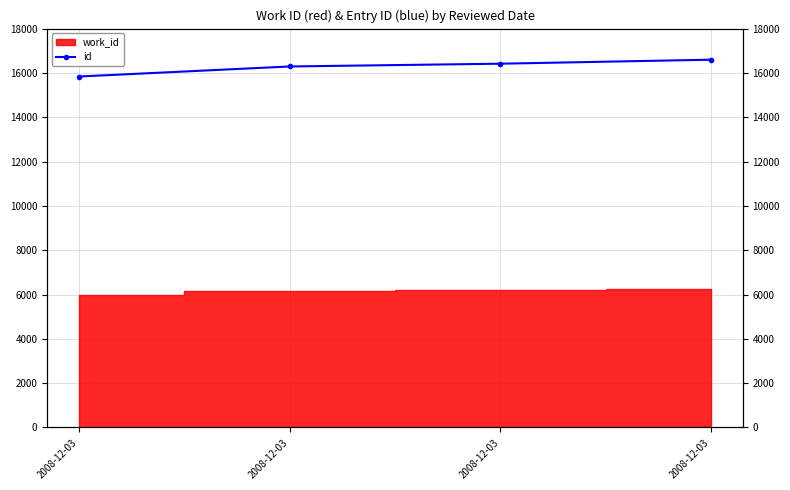

Reading left to right, extract all data points from this chart.

2008-12-03=15837	2008-12-03=16291	2008-12-03=16416	2008-12-03=16597